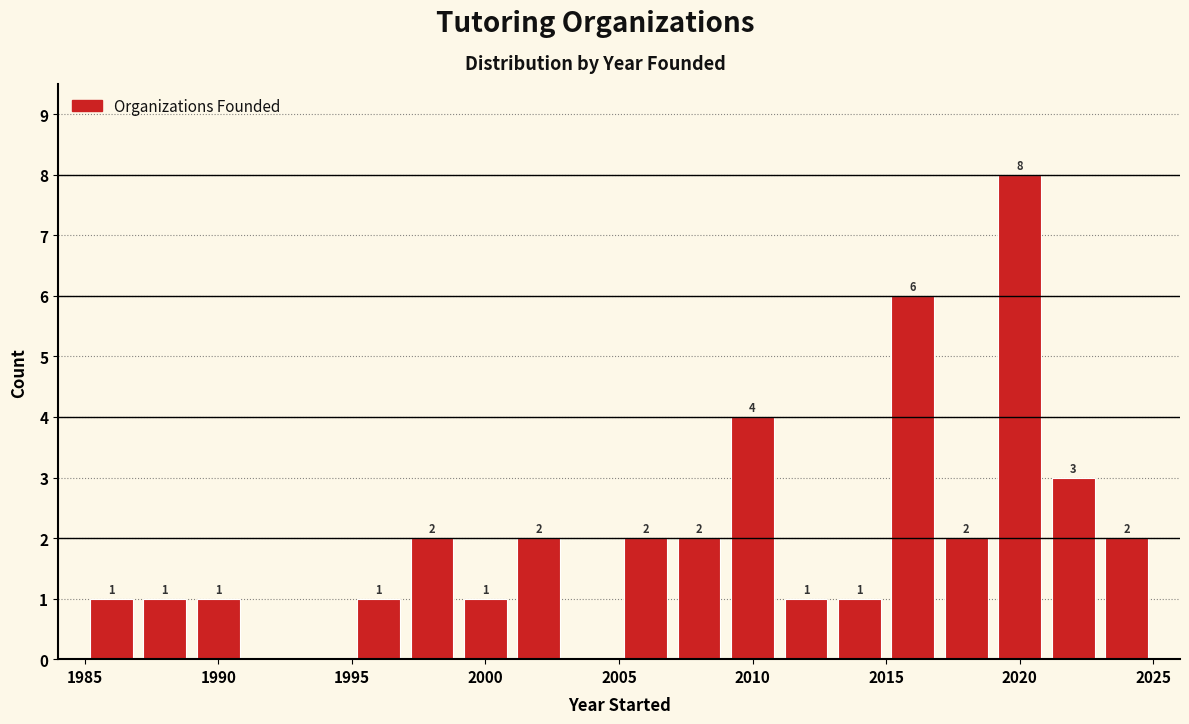

Over which range of the x-axis is the bar tallest?

2019 to 2021